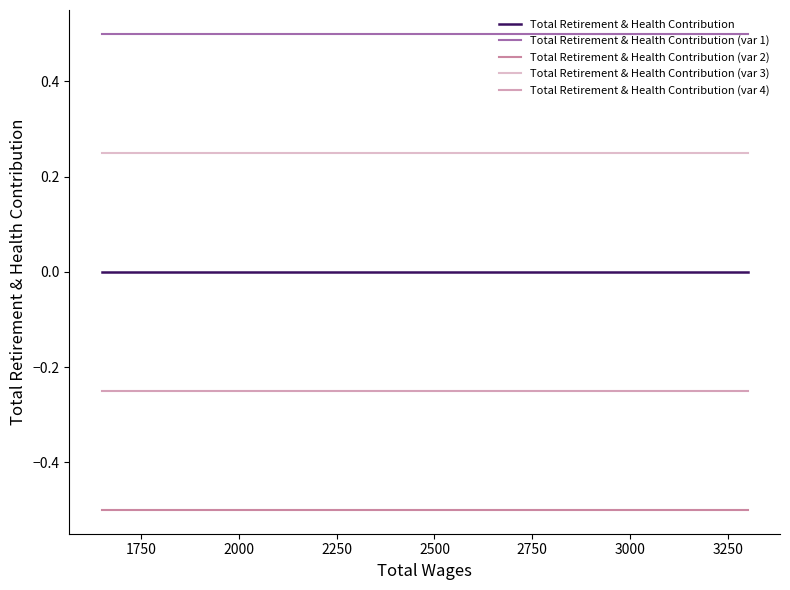

Reading right to left, what are all the values shown in this chart?

Total Retirement & Health Contribution: 0.0	0.0	0.0	0.0	0.0
Total Retirement & Health Contribution (var 1): 0.5	0.5	0.5	0.5	0.5
Total Retirement & Health Contribution (var 2): -0.5	-0.5	-0.5	-0.5	-0.5
Total Retirement & Health Contribution (var 3): 0.2	0.2	0.2	0.2	0.2
Total Retirement & Health Contribution (var 4): -0.2	-0.2	-0.2	-0.2	-0.2